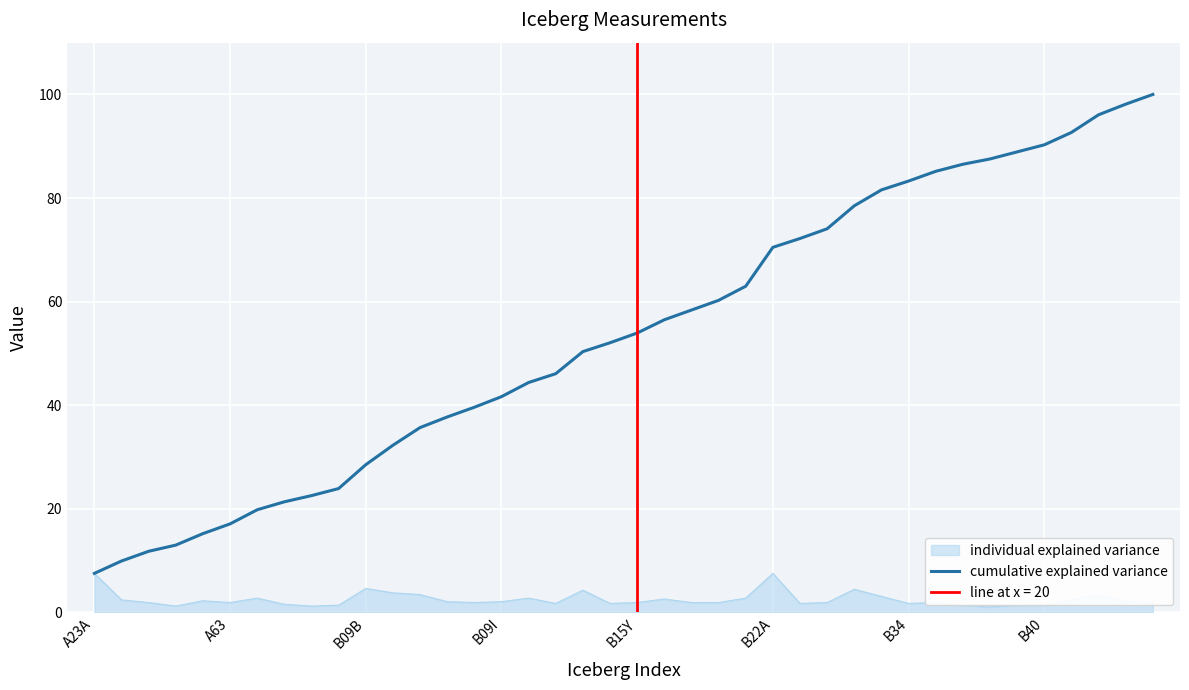

What is the maximum value for individual explained variance?

7.5